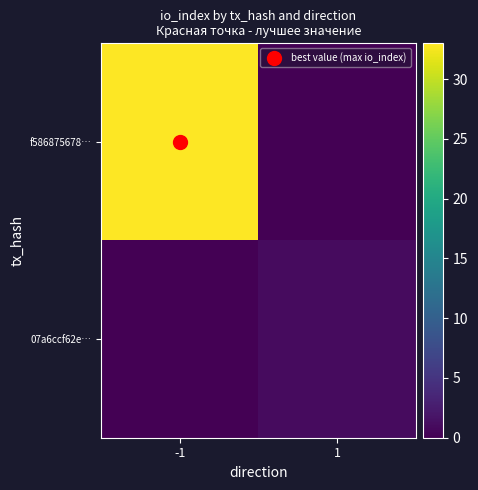

List the series in order of their peak value, highest first.

f586875678…, 07a6ccf62e…